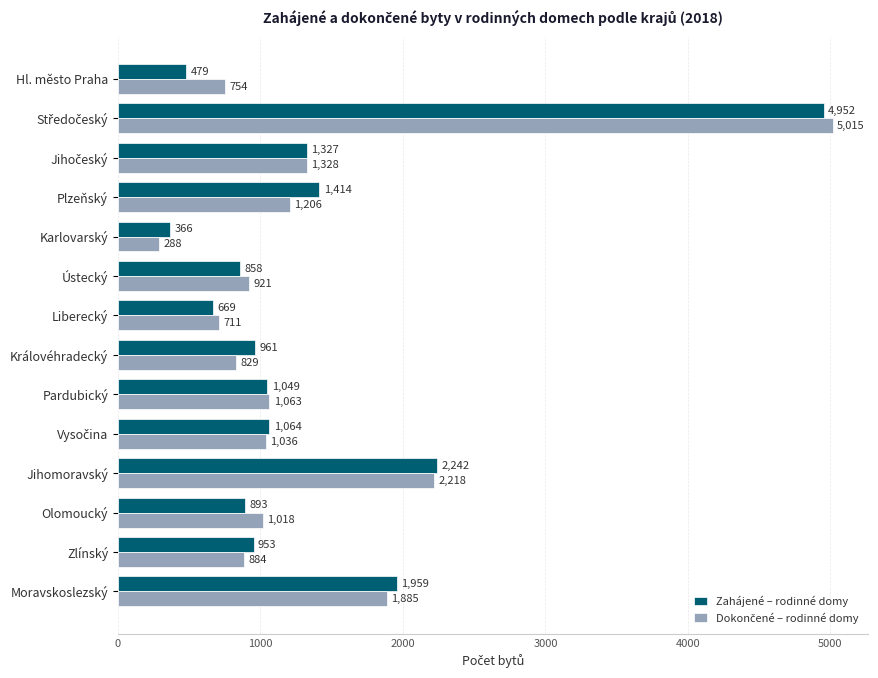

What is the greatest value displayed?

5015